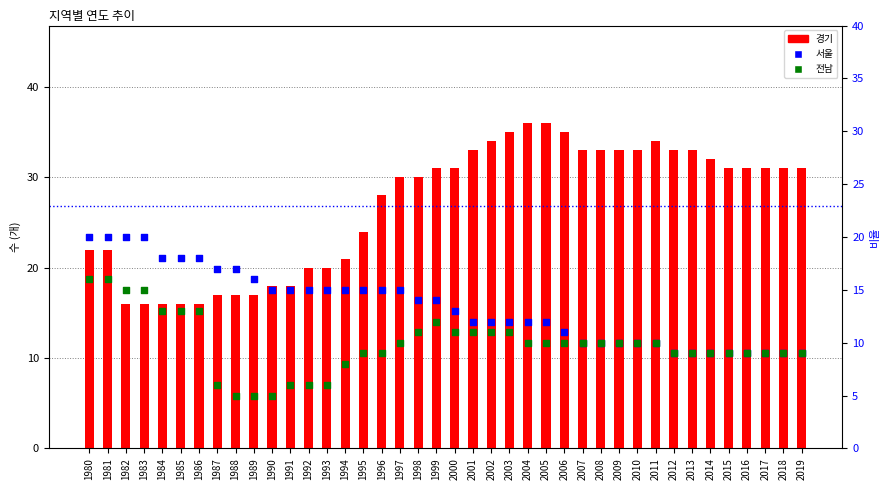

Which series contains the highest Y value?

경기